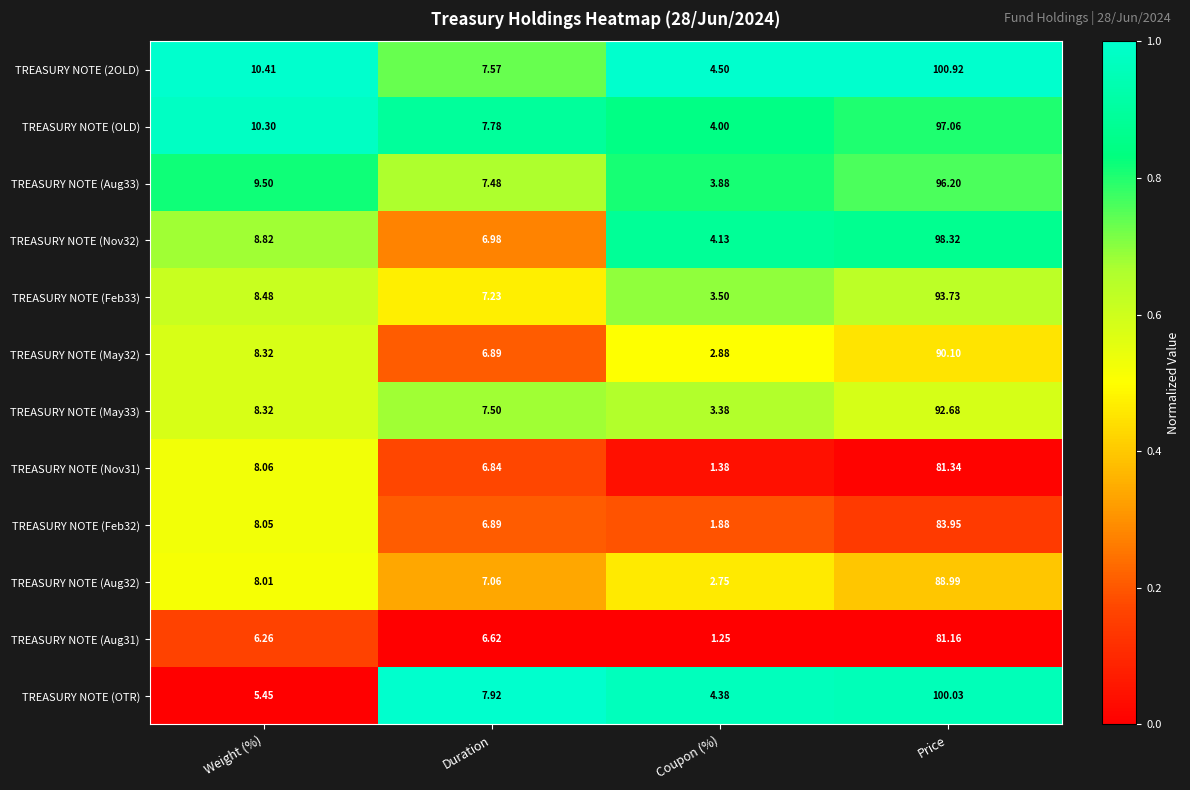

Where does the TREASURY NOTE (Aug33) series first go above 9?

Weight (%)